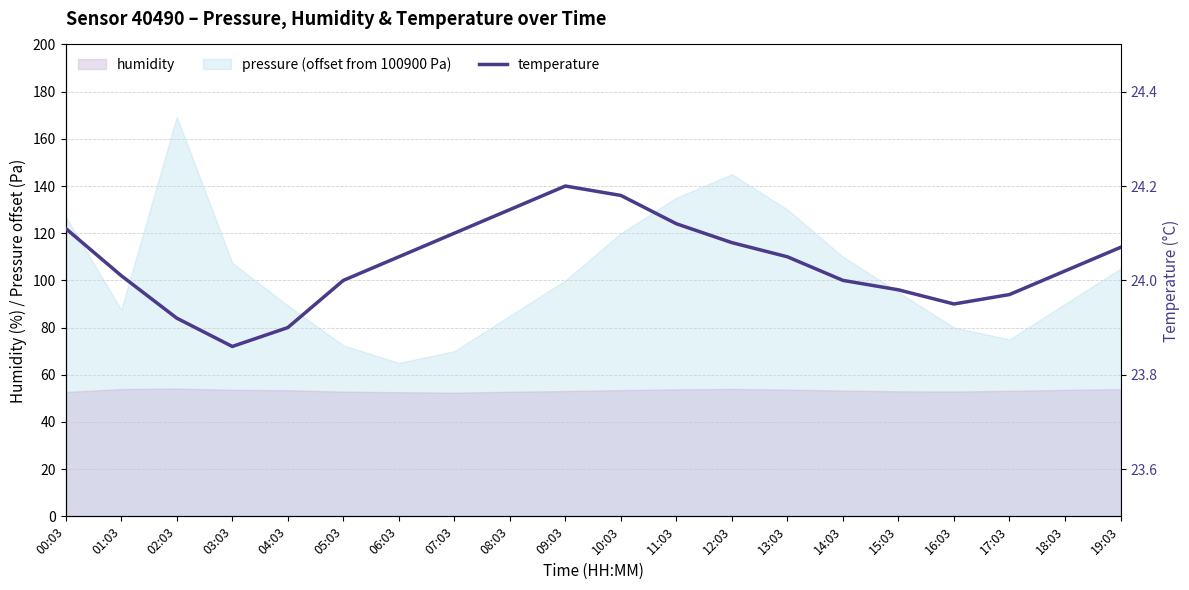

True or false: the data has more than 2 interior local peaks.

False